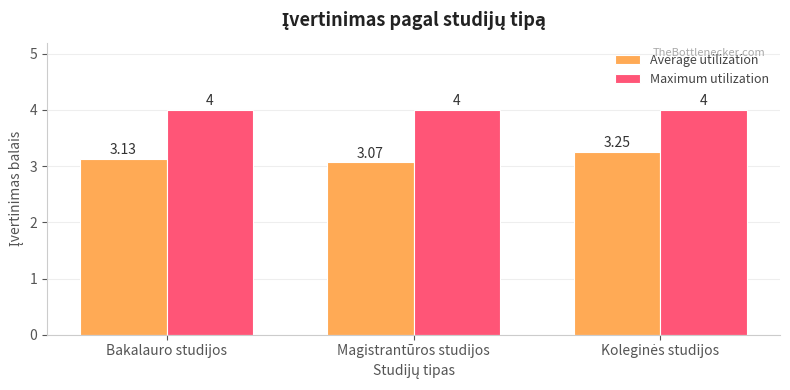

What are all the series names shown in the legend?

Average utilization, Maximum utilization